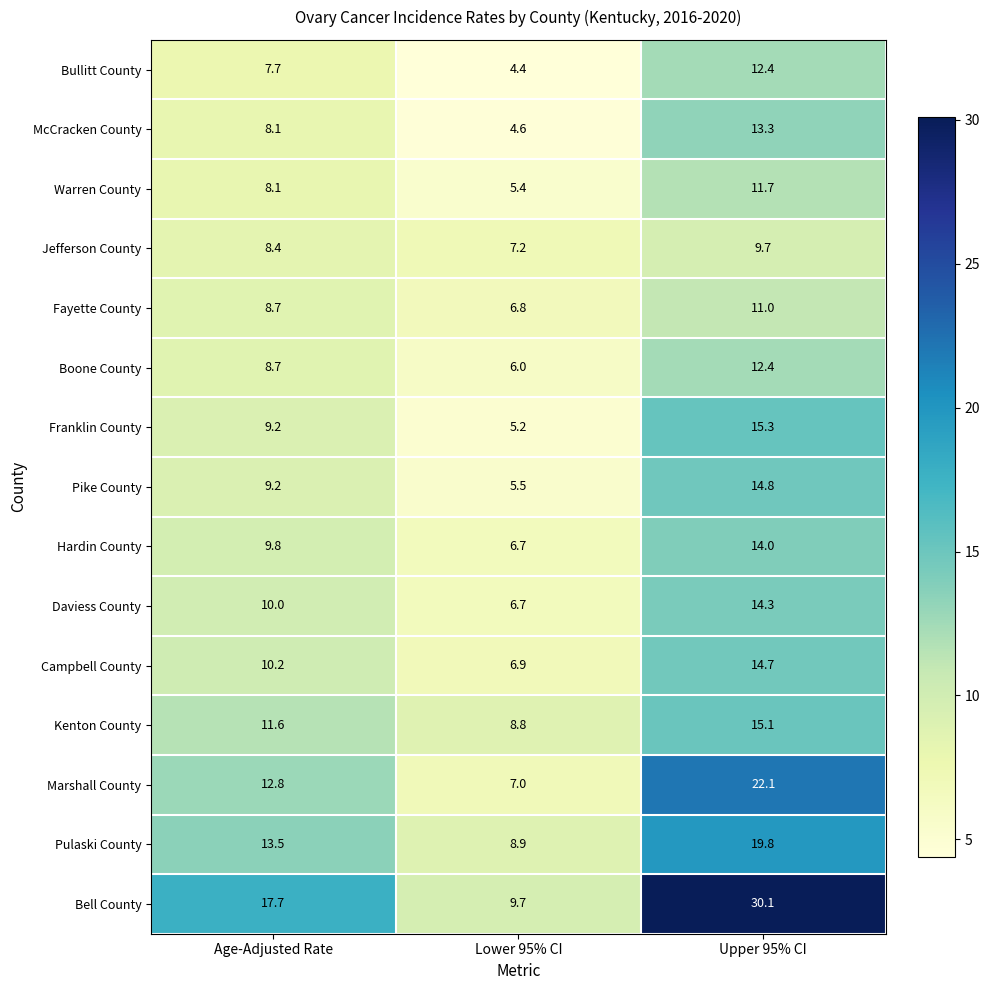

Which category has the highest value across all series?

Upper 95% CI